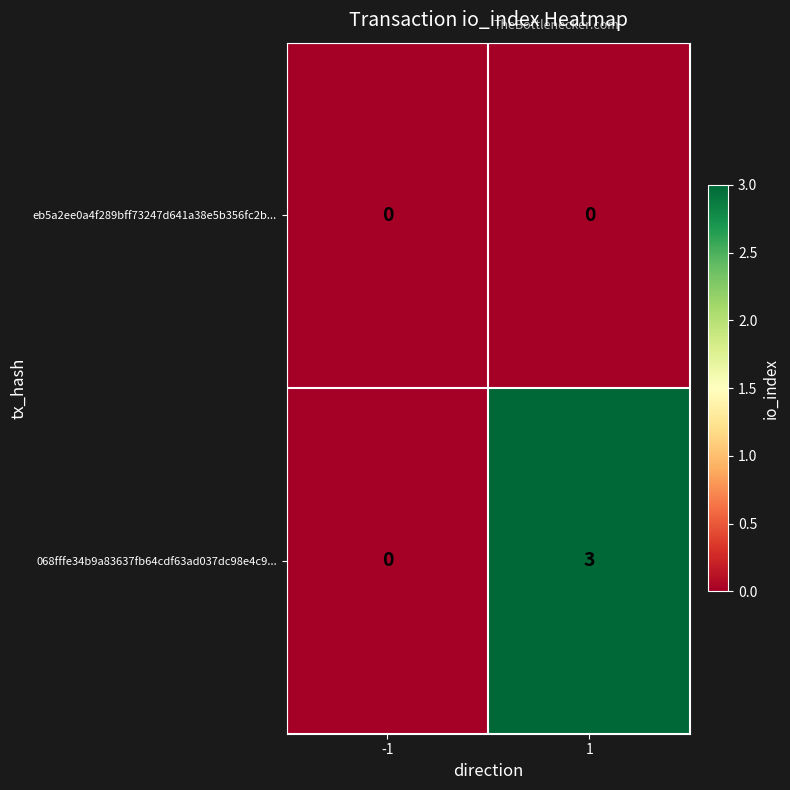

How many distinct data groups are displayed?

2